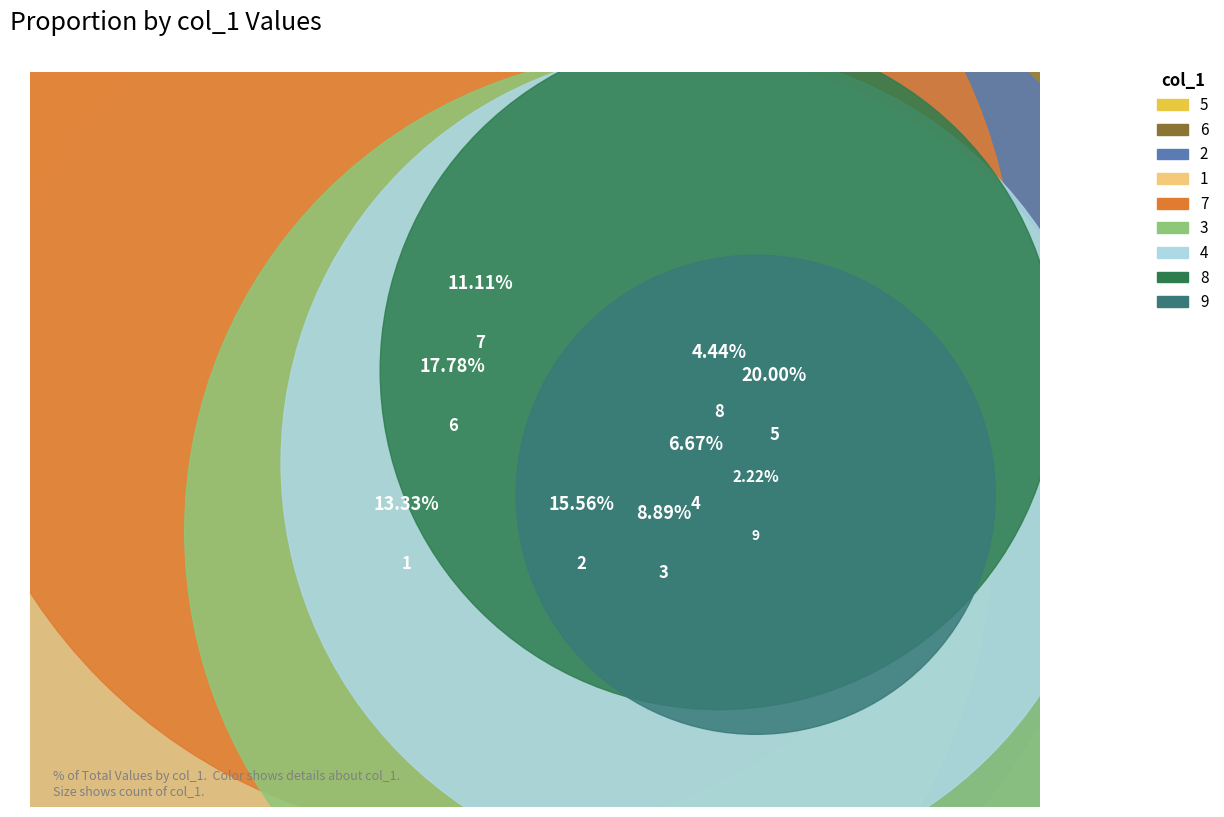

Count the number of slices in the pie.

9